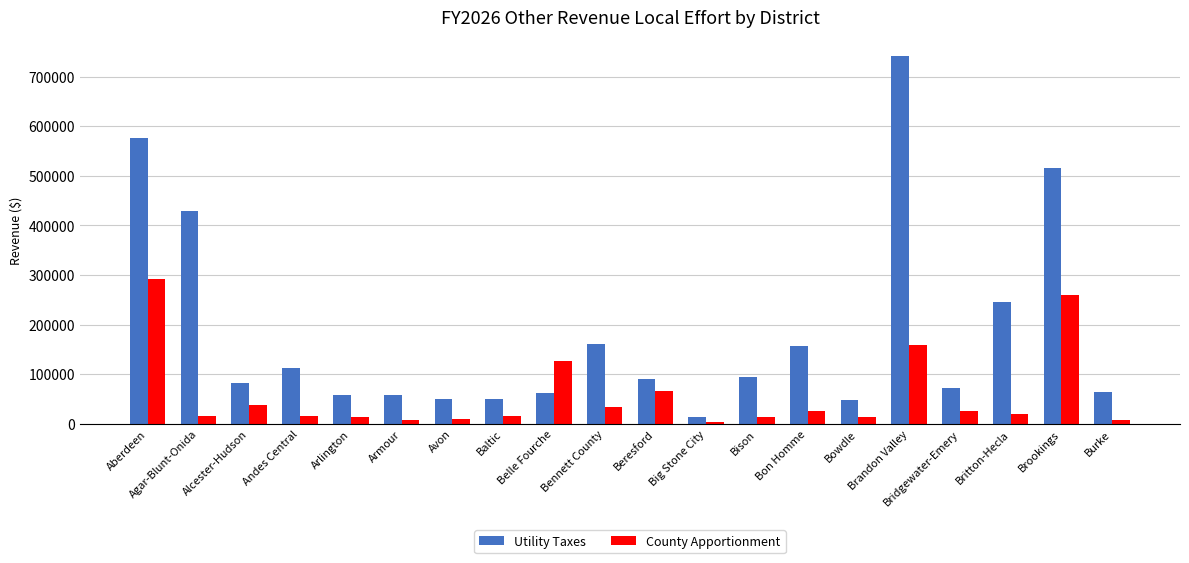

Rank the series by their average value, from lowest to highest.

County Apportionment, Utility Taxes